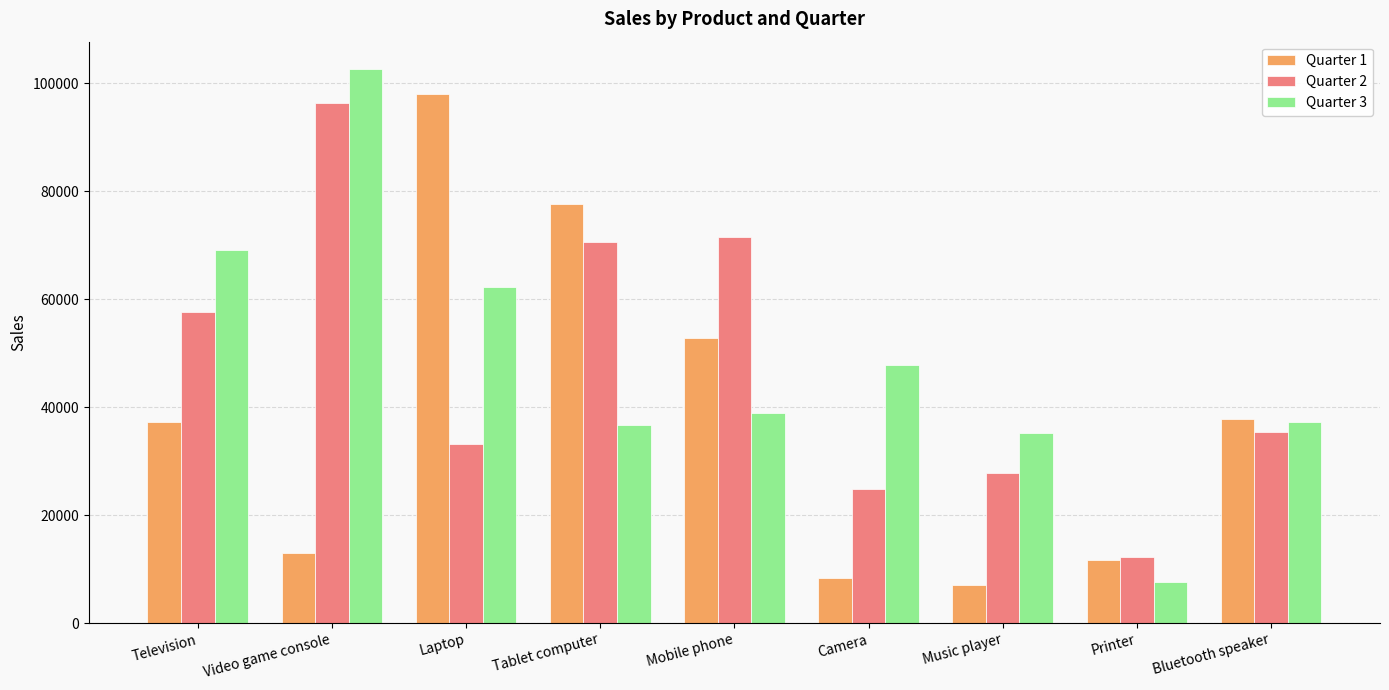

What position from the left is Mobile phone?

5